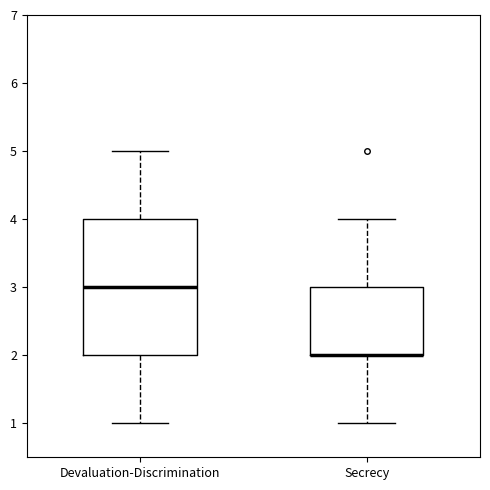

Reading left to right, transcribe this box plot: for each box, give where its median line is, the range the box spans, and where its two whiskers end, as read against the y-axis. The values are not printed on the chart, so give them approximately, as read against the axis.

Devaluation-Discrimination: median 3, box 2 to 4, whiskers 1 to 5
Secrecy: median 2 (drawn on the box's lower edge), box 2 to 3, whiskers 1 to 4